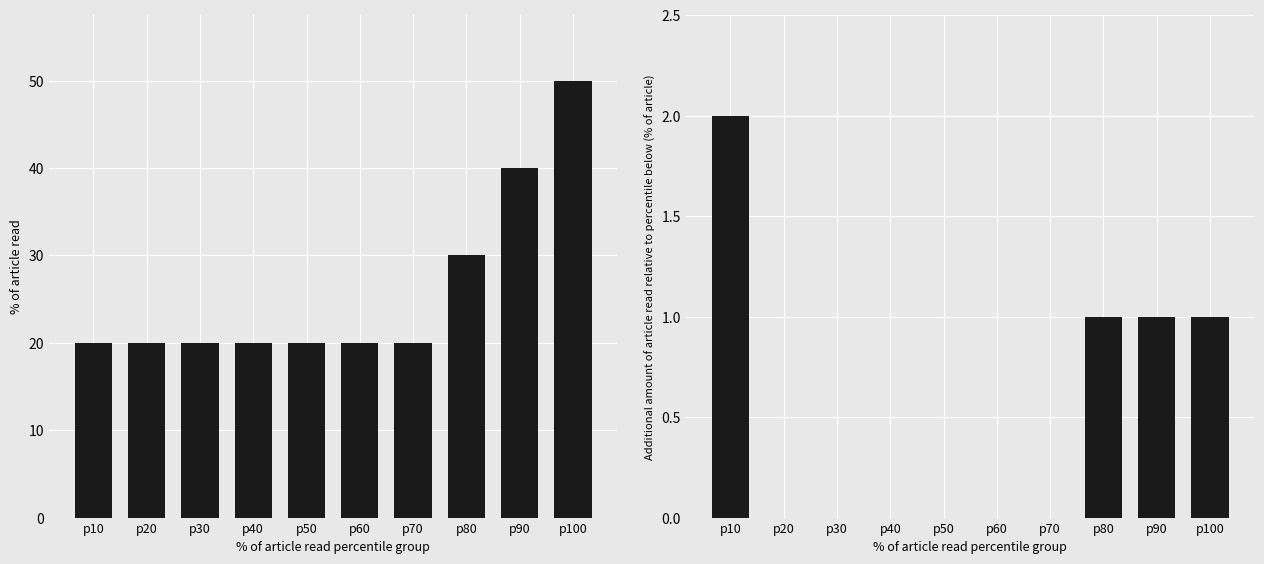

Which series has the largest total across all categories?

Count of settlements